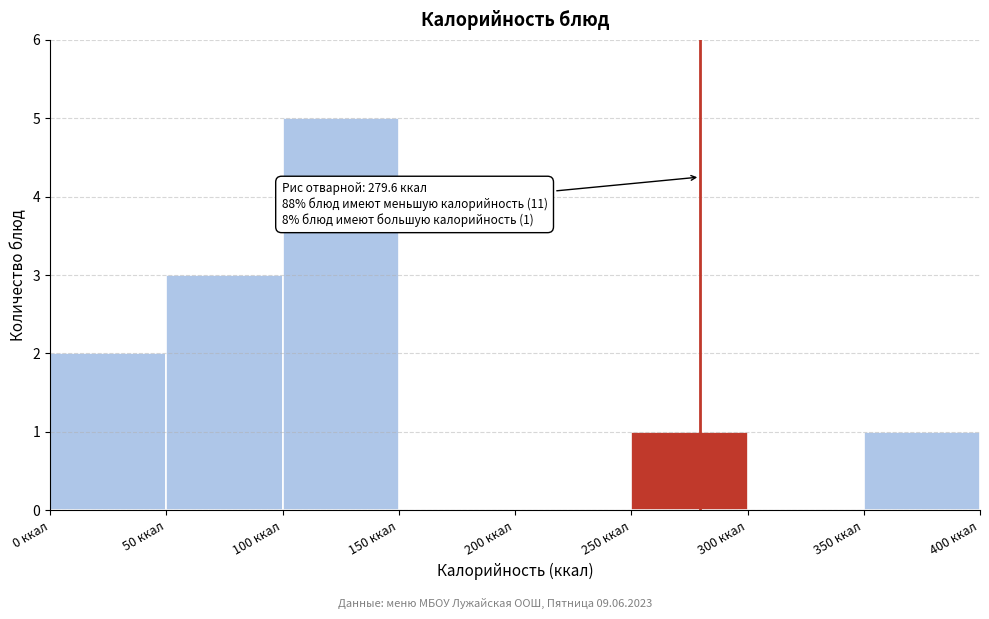

Which range on the x-axis has the tallest bar?

100 to 150